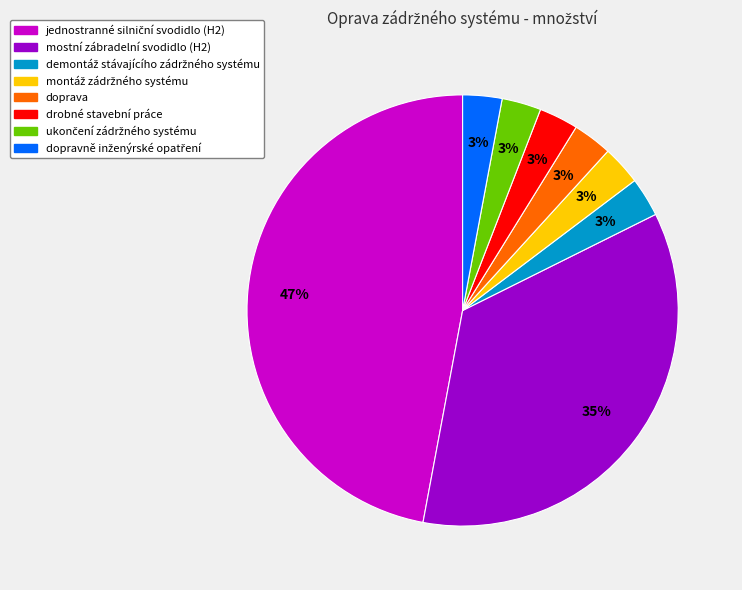

True or false: doprava accounts for 3% of the total.

True